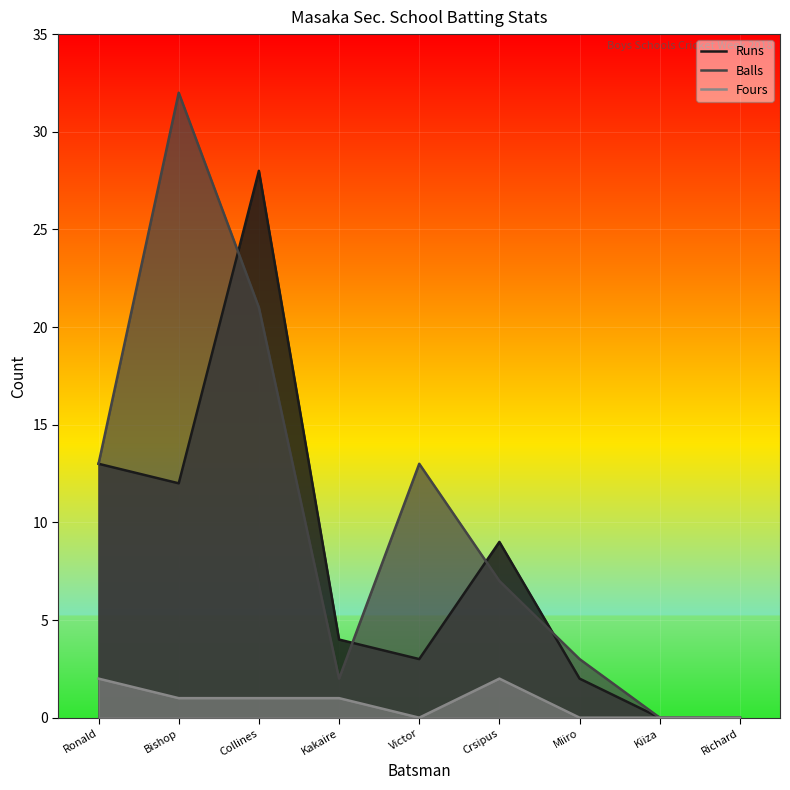

What is the spread (max minus min) of values at Ronald?

11